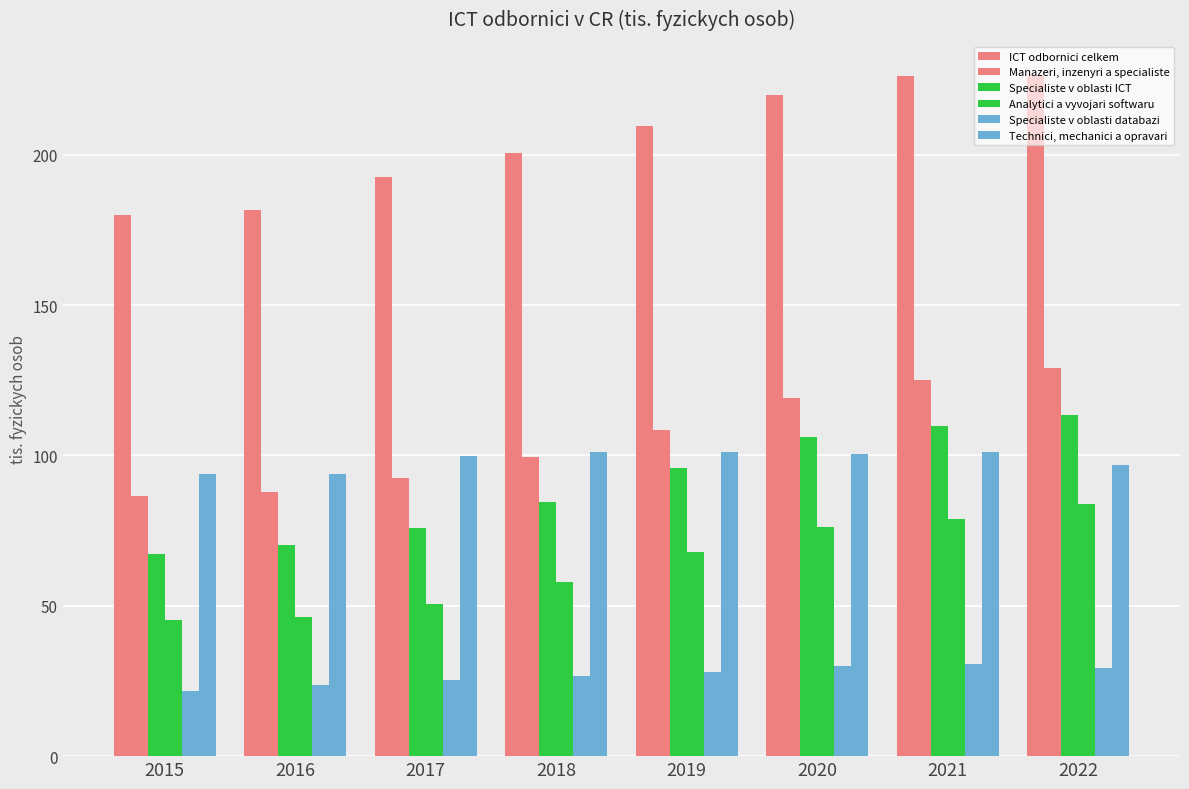

Reading right to left, transcribe all the data shown in this chart.

ICT odbornici celkem: 226.1	226.3	219.8	209.5	200.5	192.5	181.8	180.1
Manazeri, inzenyri a specialiste: 129.2	125.0	119.1	108.4	99.3	92.7	87.8	86.4
Specialiste v oblasti ICT: 113.4	109.8	106.1	95.8	84.5	76.0	70.2	67.3
Analytici a vyvojari softwaru: 83.9	79.0	76.2	67.8	57.8	50.6	46.4	45.4
Specialiste v oblasti databazi: 29.4	30.7	29.8	27.9	26.6	25.2	23.5	21.6
Technici, mechanici a opravari: 96.8	101.2	100.6	101.1	101.2	99.9	94.0	93.7